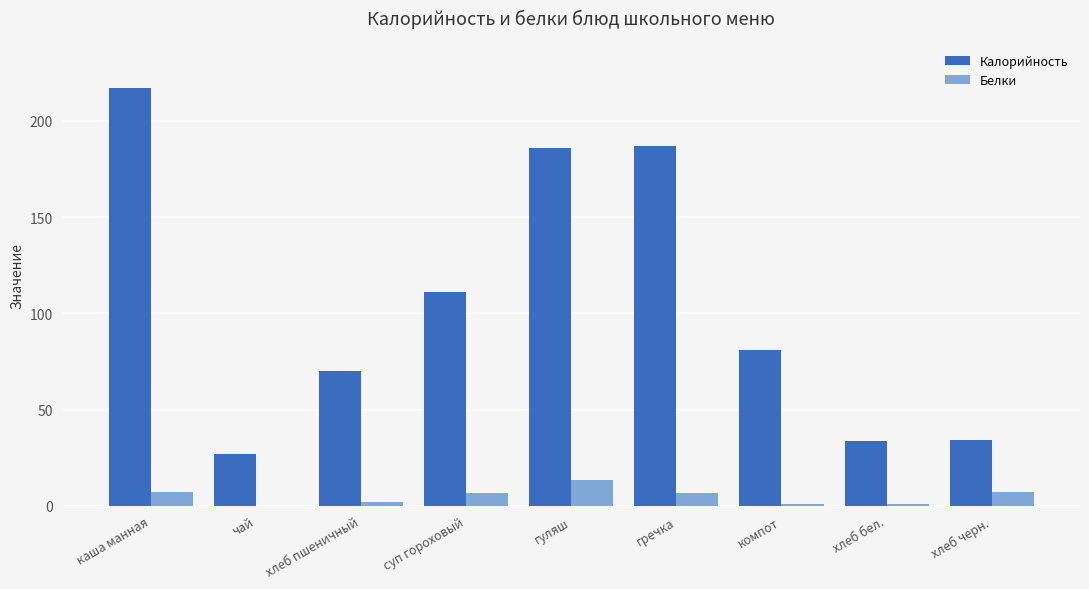

What value does the Белки series have at гречка?

6.6